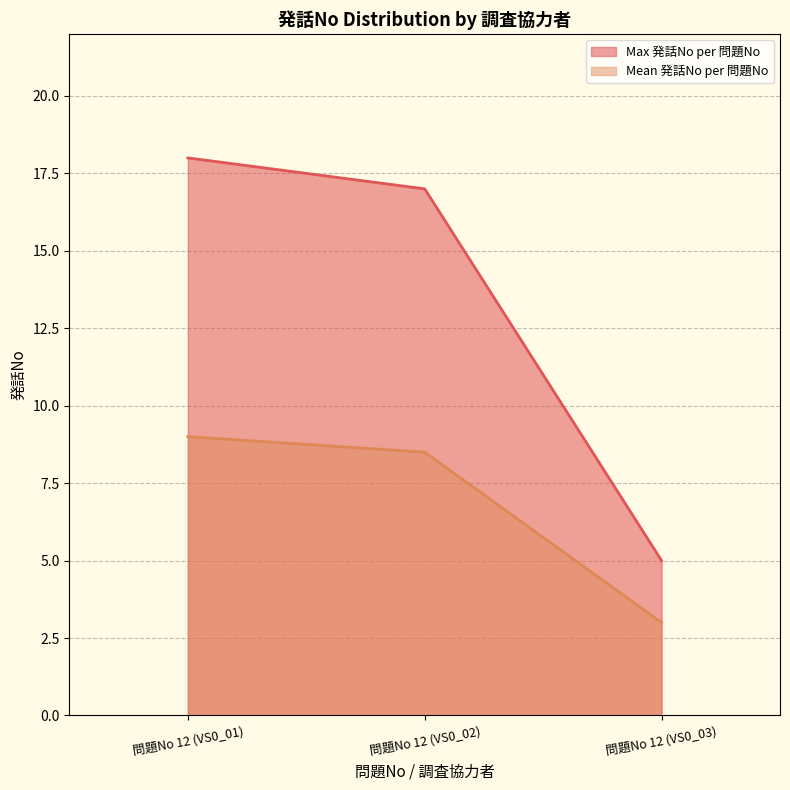

True or false: Max 発話No per 問題No has a value of 17.0 at 問題No 12 (VS0_02).

True